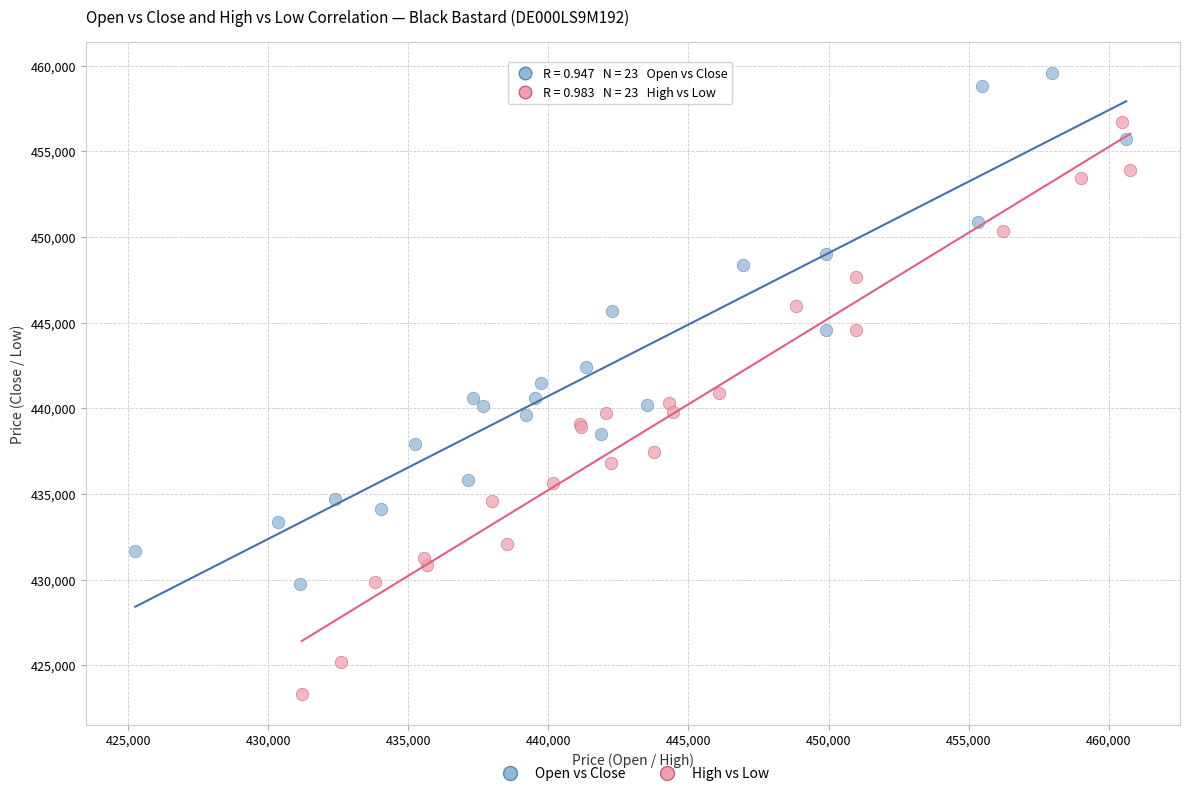

Which series has the largest Y range (max minus min)?

High vs Low